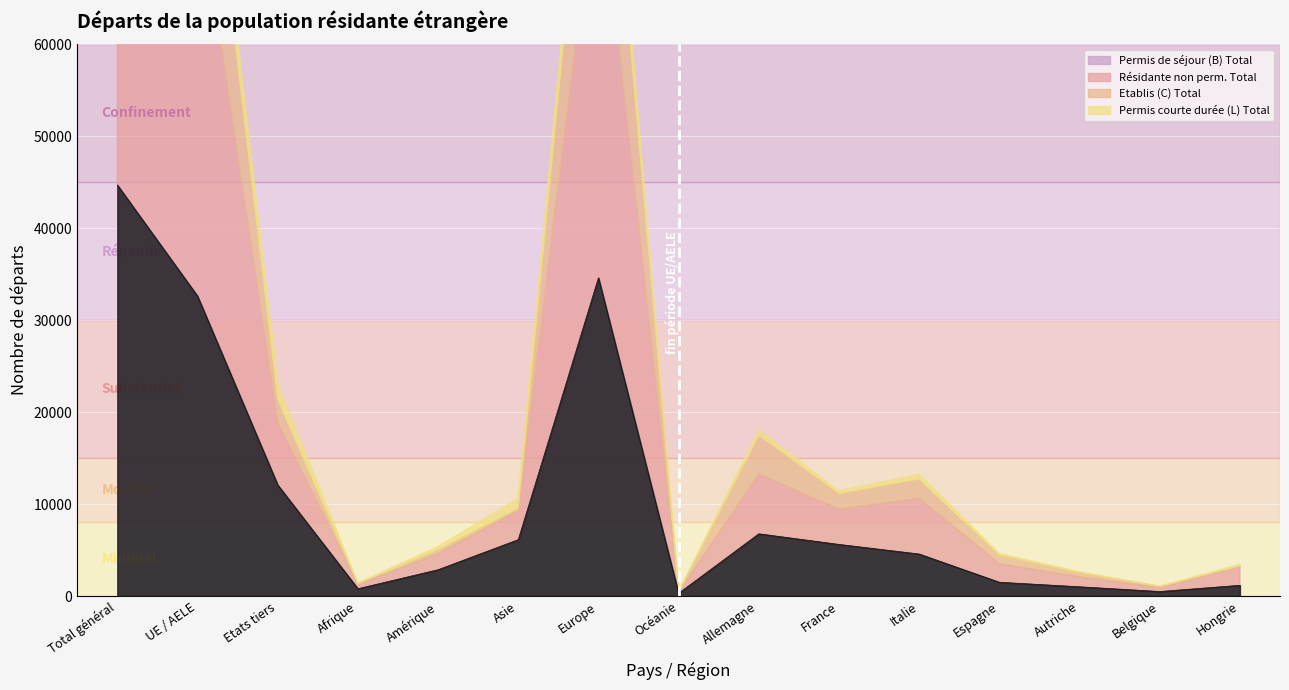

At which category is the sum across all series the highest?

Total général